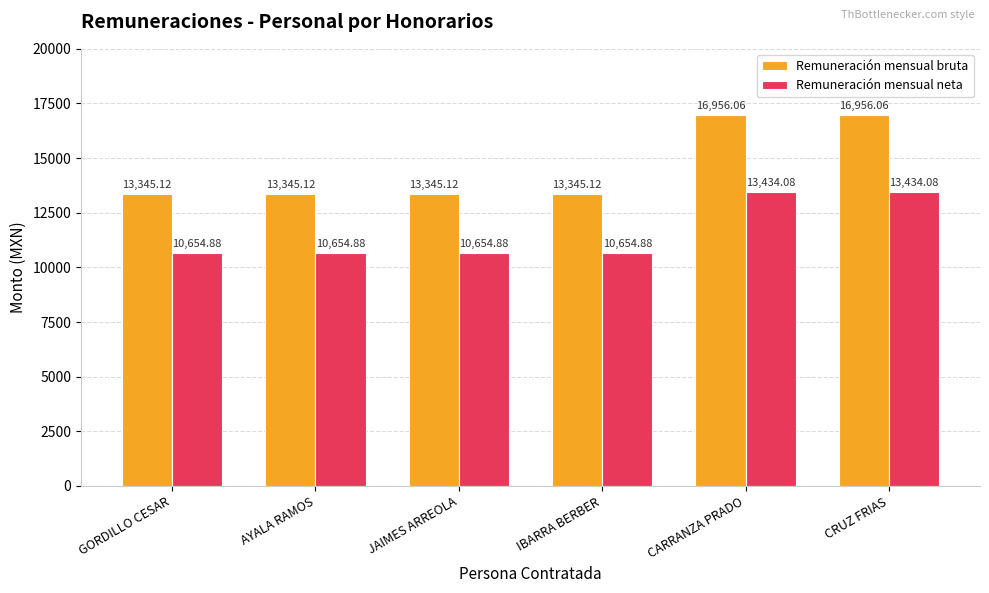

What are all the series names shown in the legend?

Remuneración mensual bruta, Remuneración mensual neta